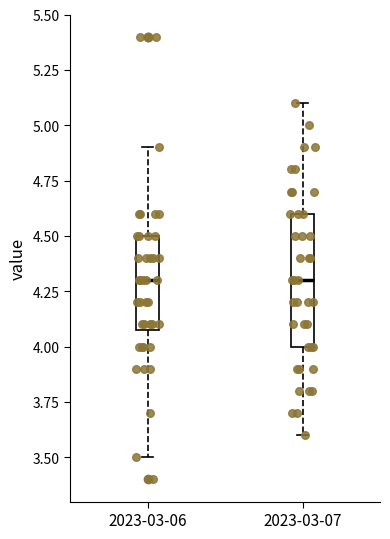

Reading left to right, read every box against the y-axis: the position of its median line, the range the box covers, and the ends of its whiskers. The values are not printed on the chart, so give them approximately, as read against the axis.

2023-03-06: median 4.3, box 4.1 to 4.5, whiskers 3.5 to 4.9
2023-03-07: median 4.3, box 4.0 to 4.6, whiskers 3.6 to 5.1